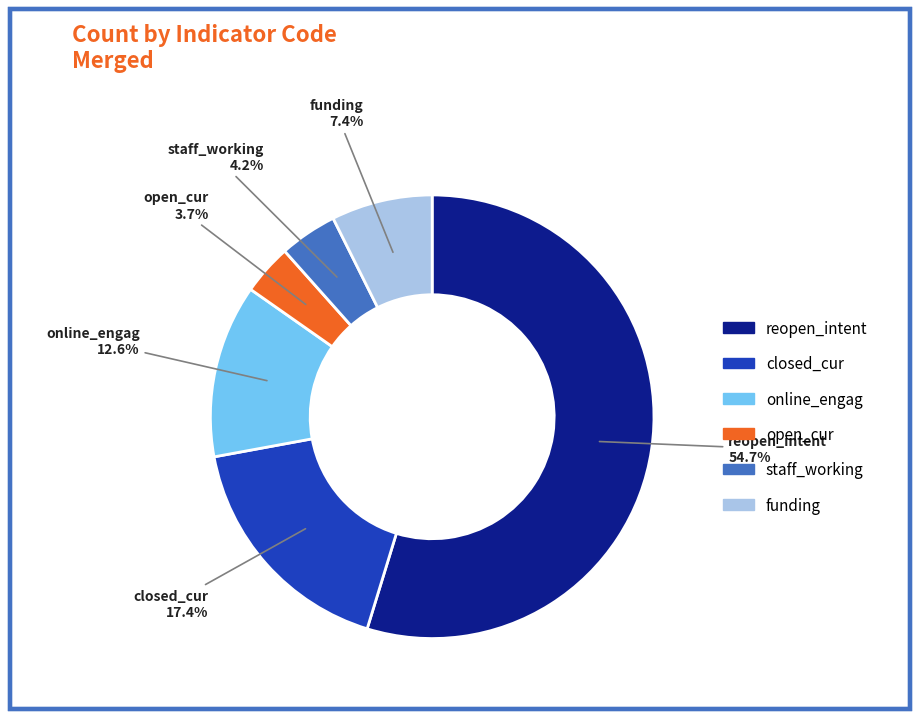

Which slice represents more than half of the pie?

reopen_intent